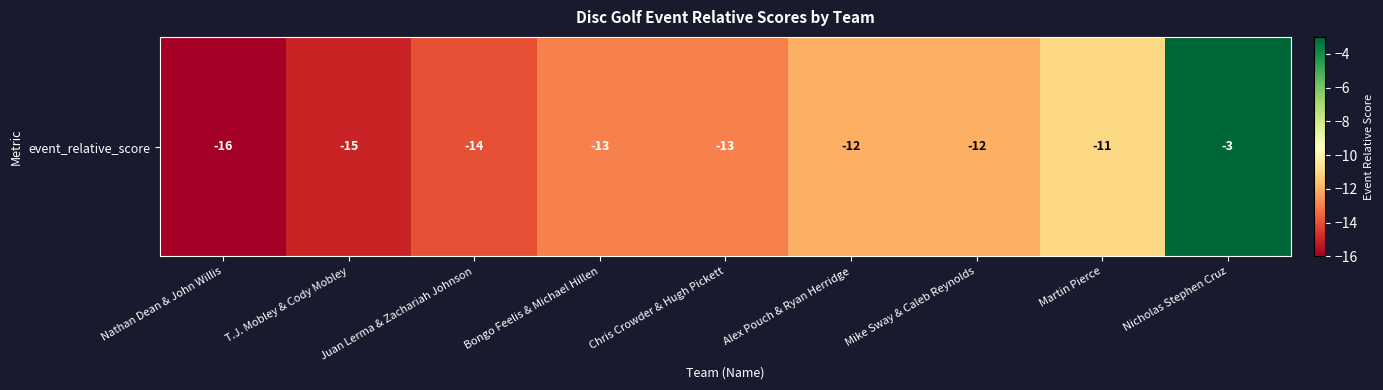

What is the change in value from Nathan Dean & John Willis to Nicholas Stephen Cruz?

+13